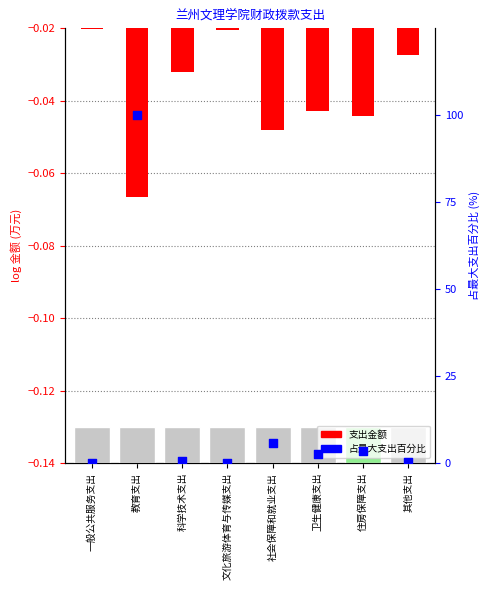

At how many categories does at least one series exceed 28?

1